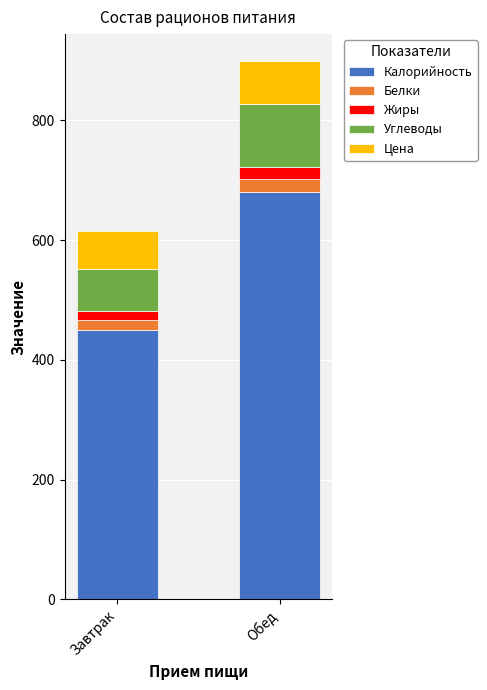

The Калорийность series shows 680.7 at Обед. True or false?

True